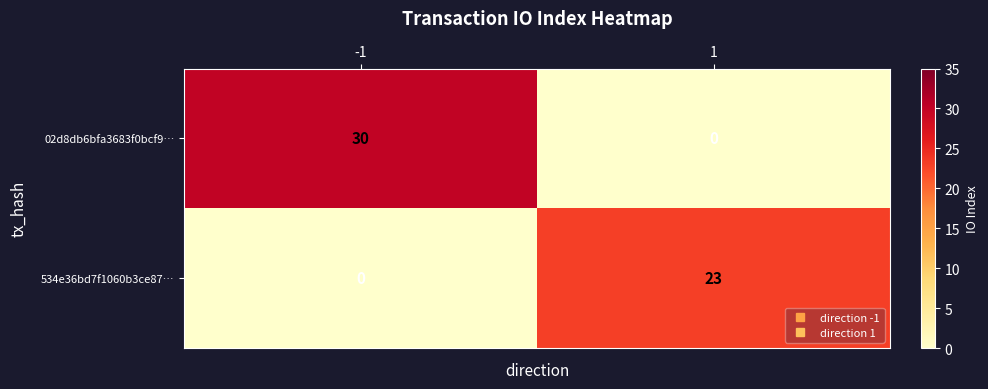

At which category is the sum across all series the highest?

-1